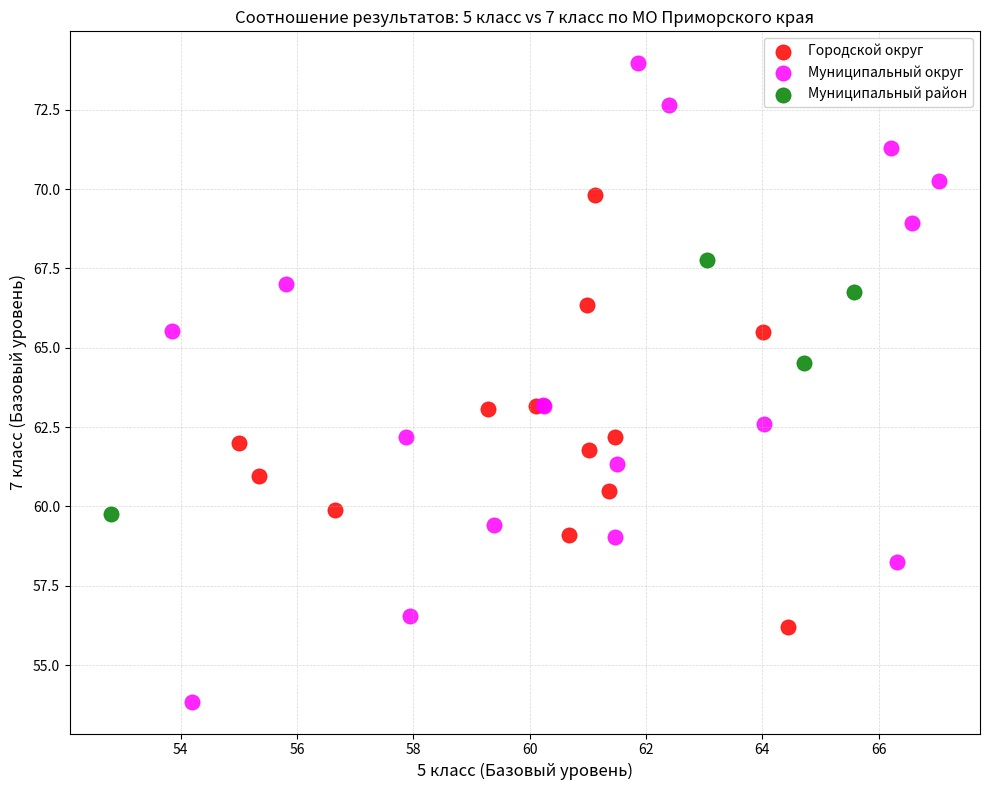

What are all the series names shown in the legend?

Городской округ, Муниципальный округ, Муниципальный район